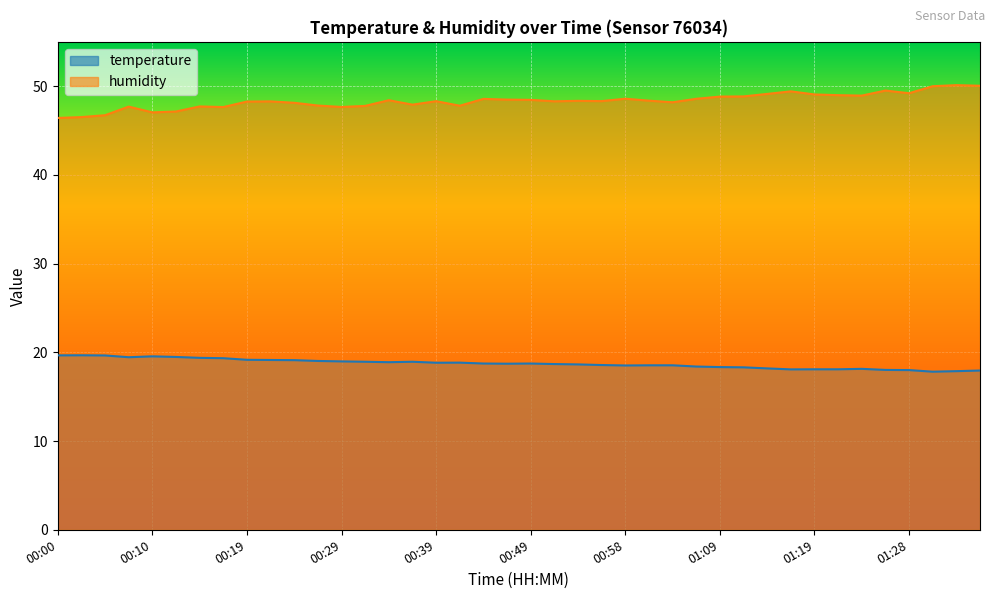

True or false: humidity and temperature intersect in this chart.

False